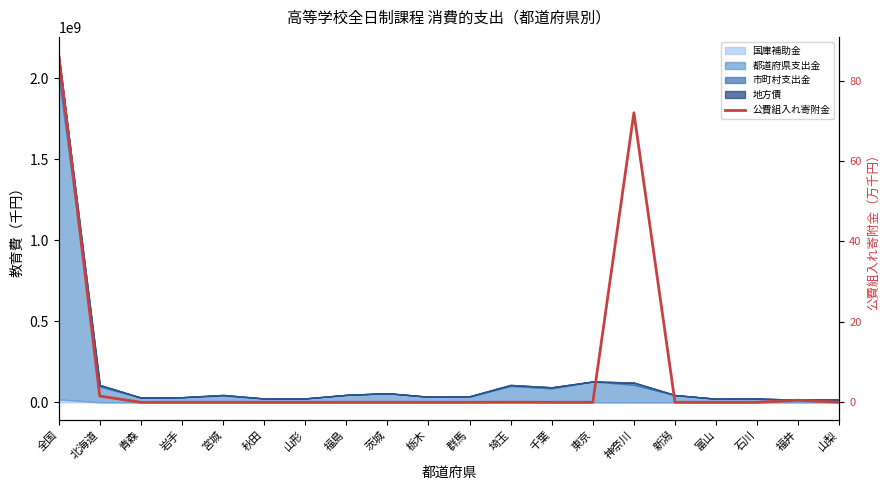

Is it true that the value at 福島 is 0.0?

True